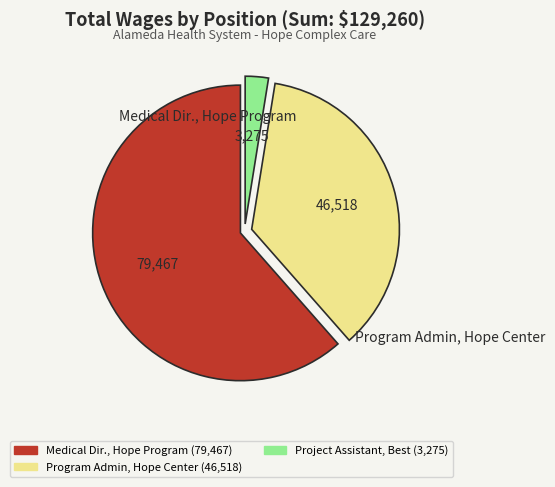

Does any single category account for the majority?

Yes